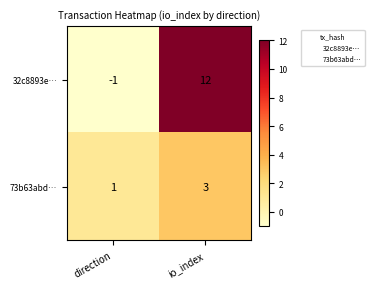

List the series in order of their peak value, highest first.

32c8893e…, 73b63abd…